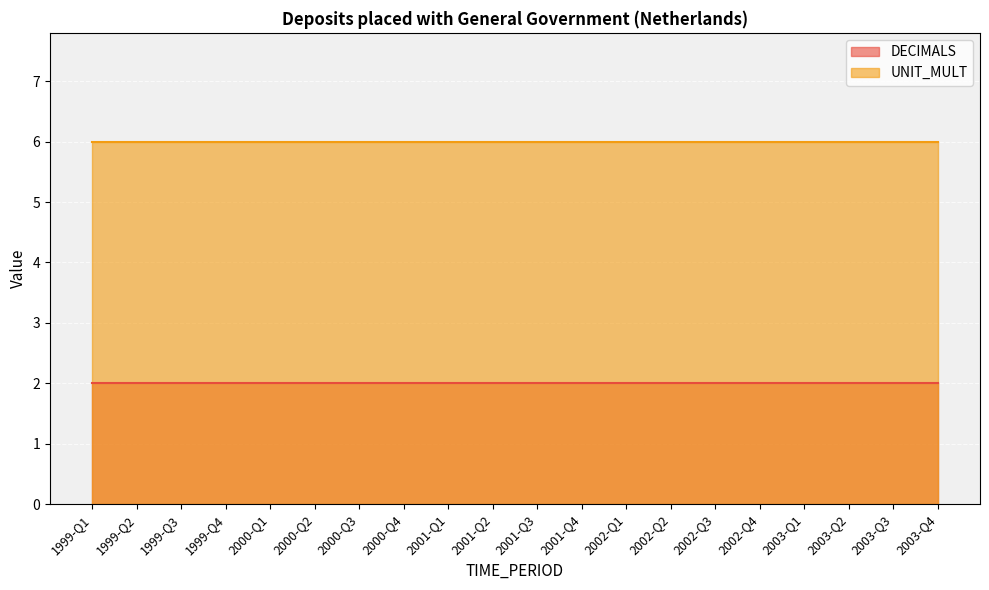

The value of UNIT_MULT at 2001-Q2 is 6. True or false?

True